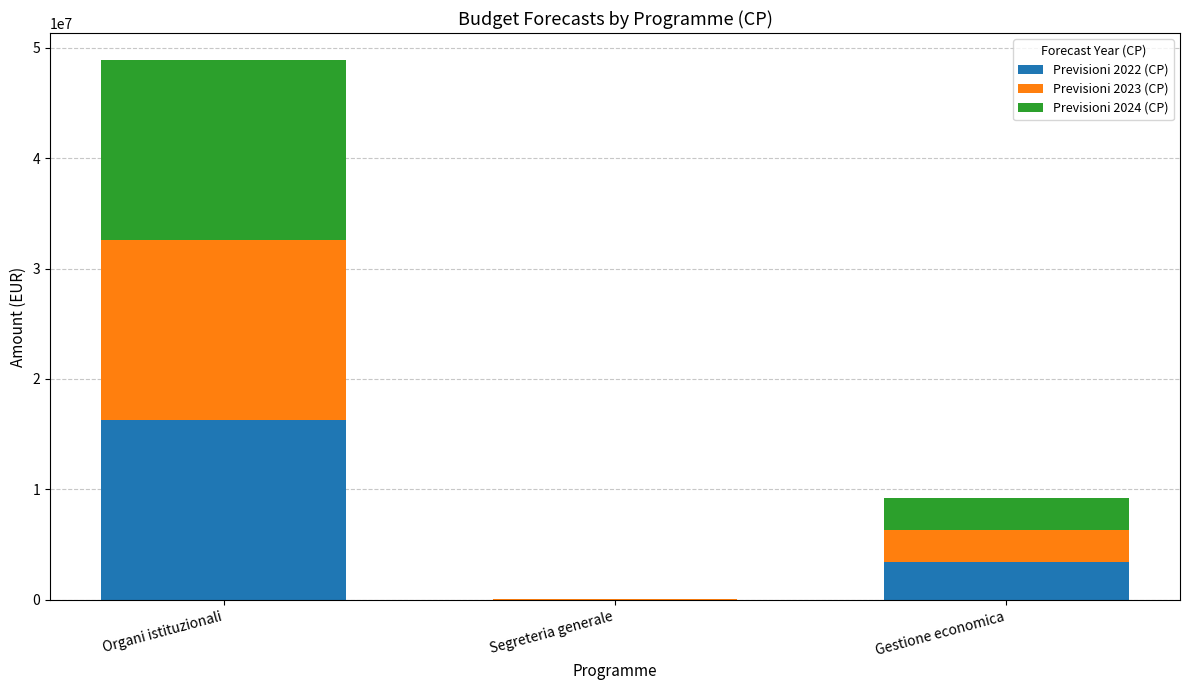

What is the sum of the Previsioni 2022 (CP) values at Organi istituzionali and Gestione economica?

19751606.2